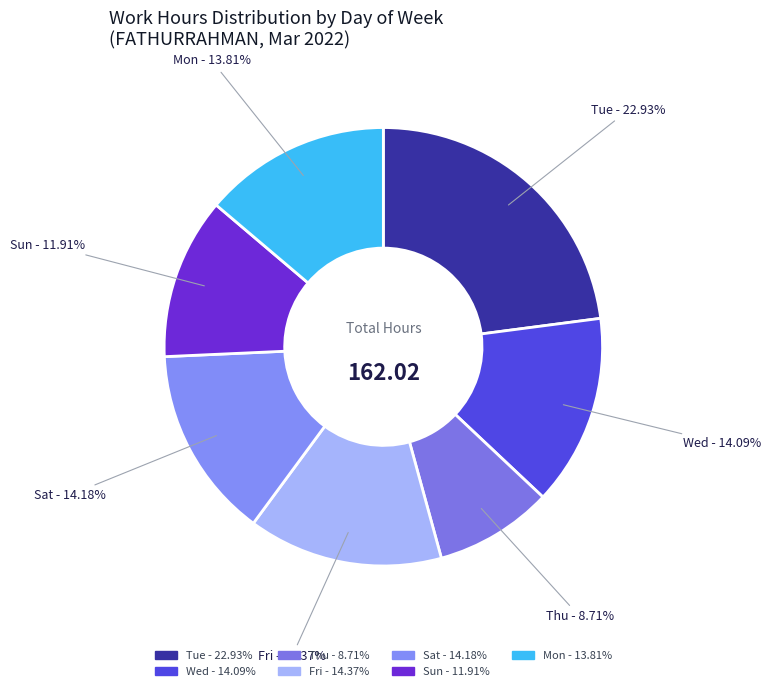

Is there any slice that represents more than half of the pie?

No